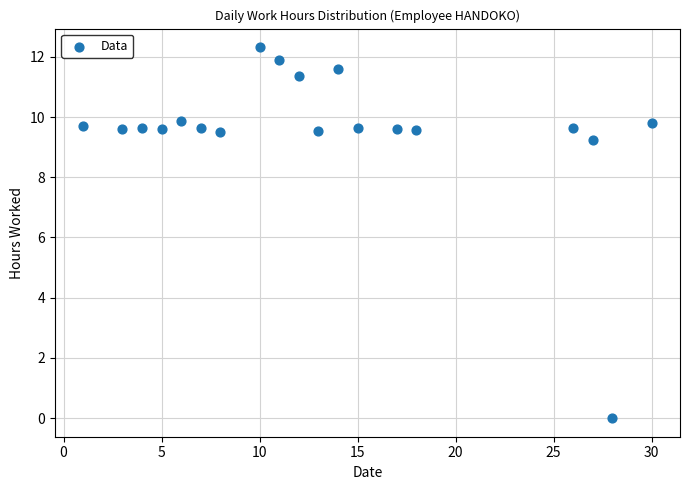

What is the range of Y values (max minus min)?

12.3